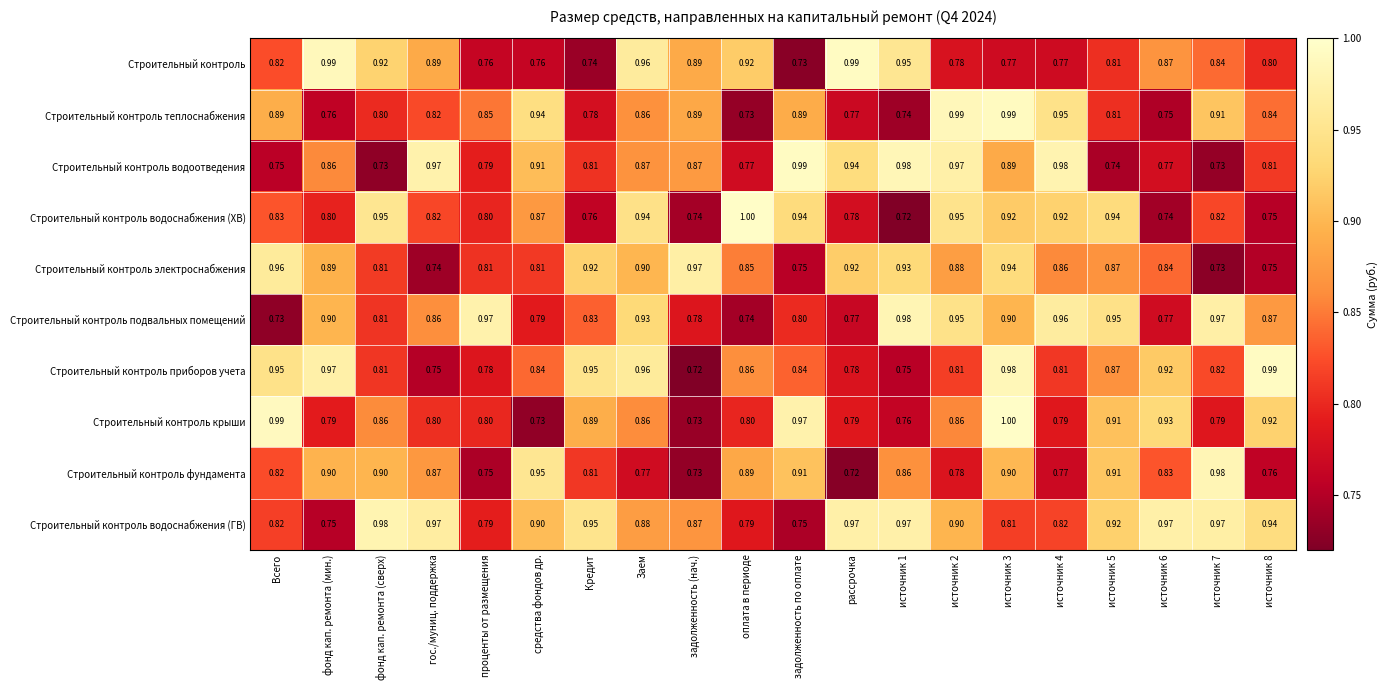

Which series has the largest range (max minus min)?

Строительный контроль водоснабжения (ХВ)